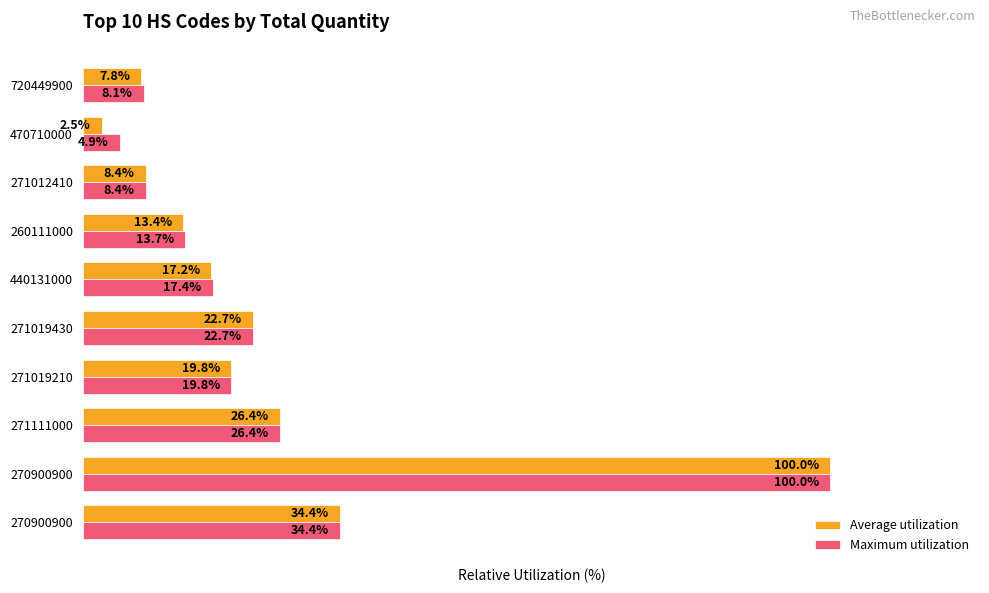

What is the difference between the maximum and minimum values in the Maximum utilization series?

95.1